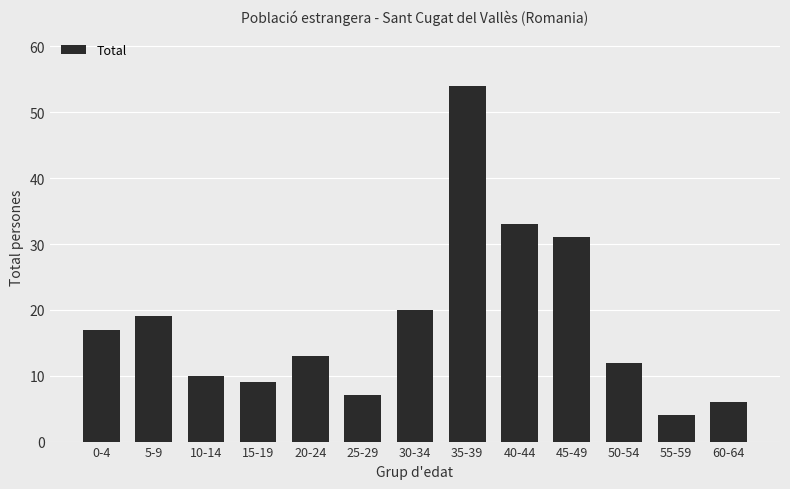

Are the bars horizontal?

No